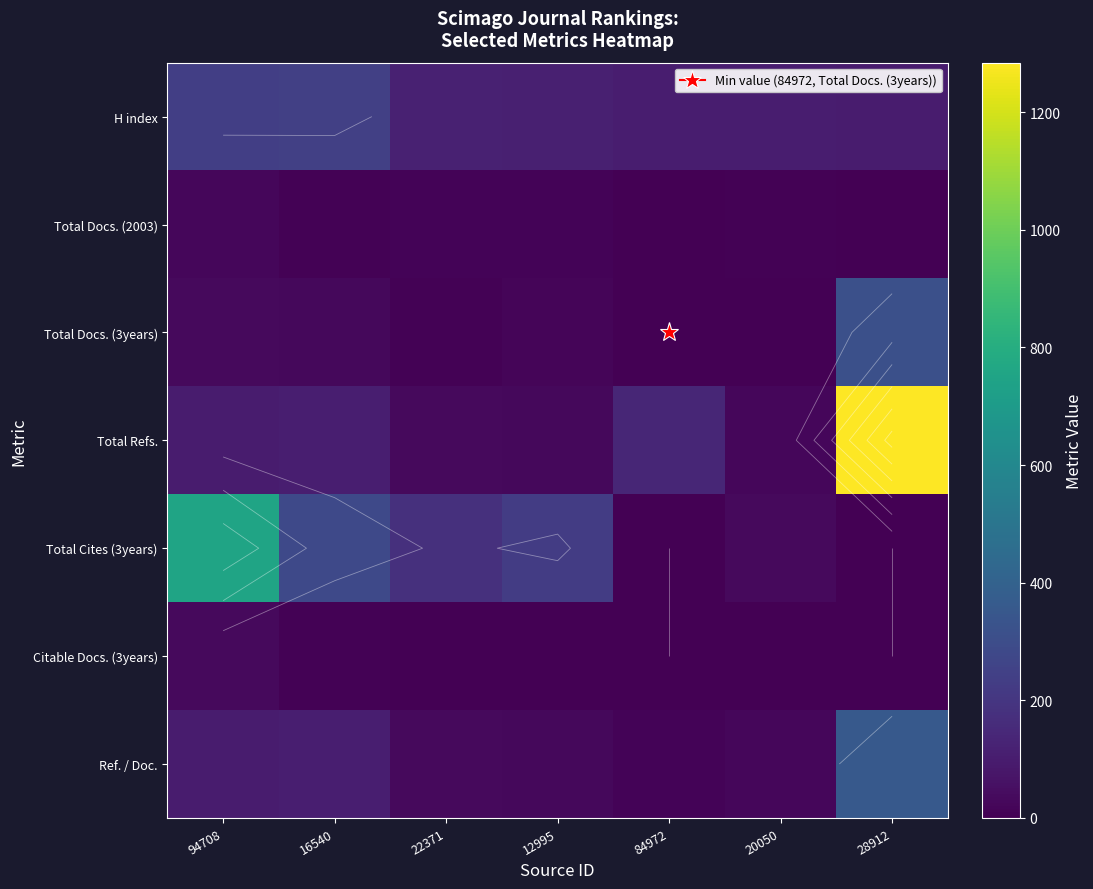

What value does the H index series have at 16540, to the nearest 10?

240